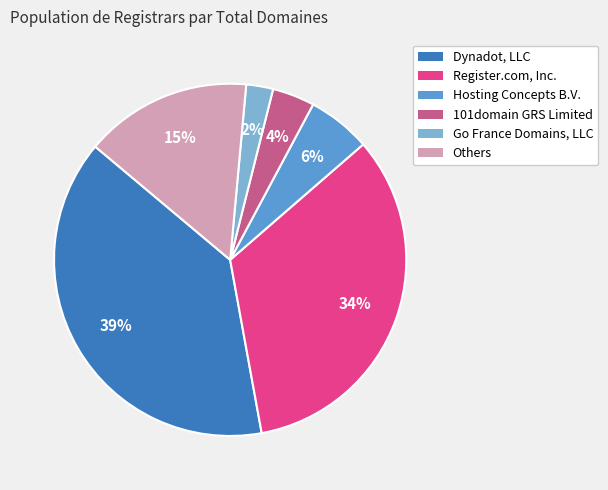

Is the sum of Hosting Concepts B.V. and Go France Domains, LLC greater than half?

No